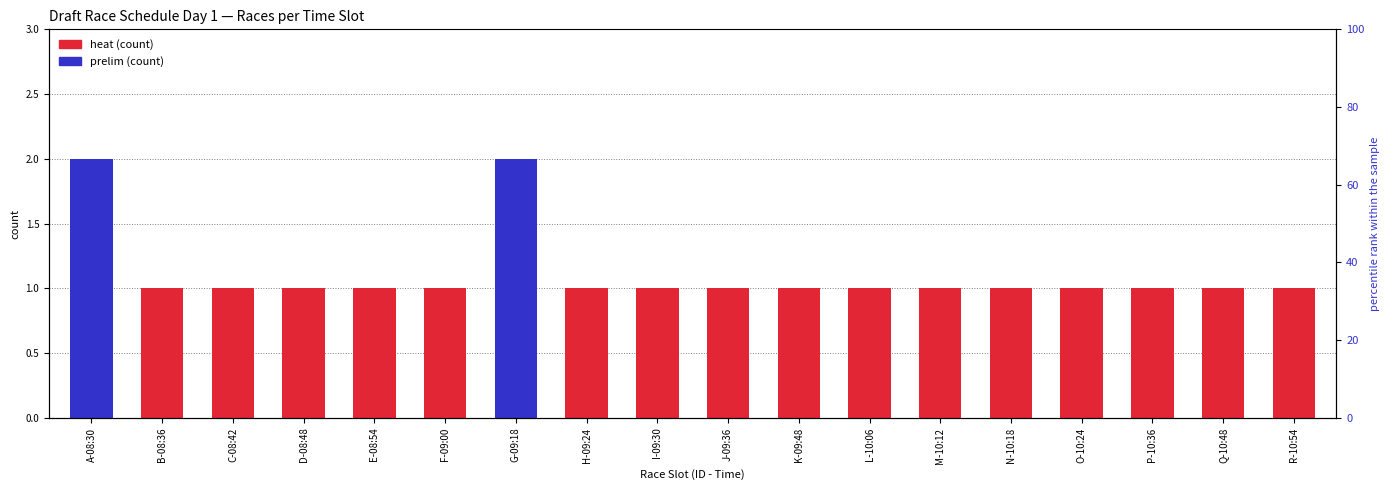

True or false: heat has a value of 0 at G-09:18.

False